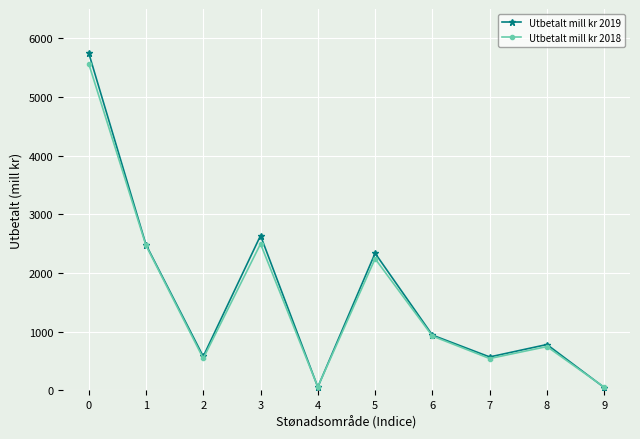

What is the value of the Utbetalt mill kr 2018 point at the 2nd from the left?

2470.7